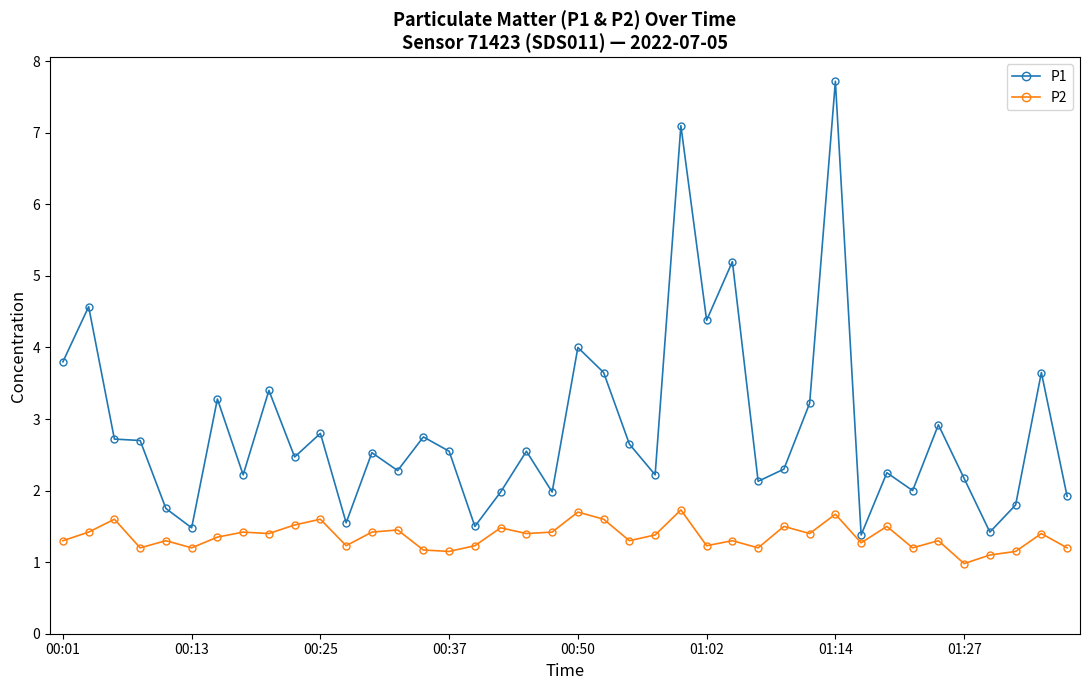

True or false: P2 has more than 0 points higher than both neighbors.

True